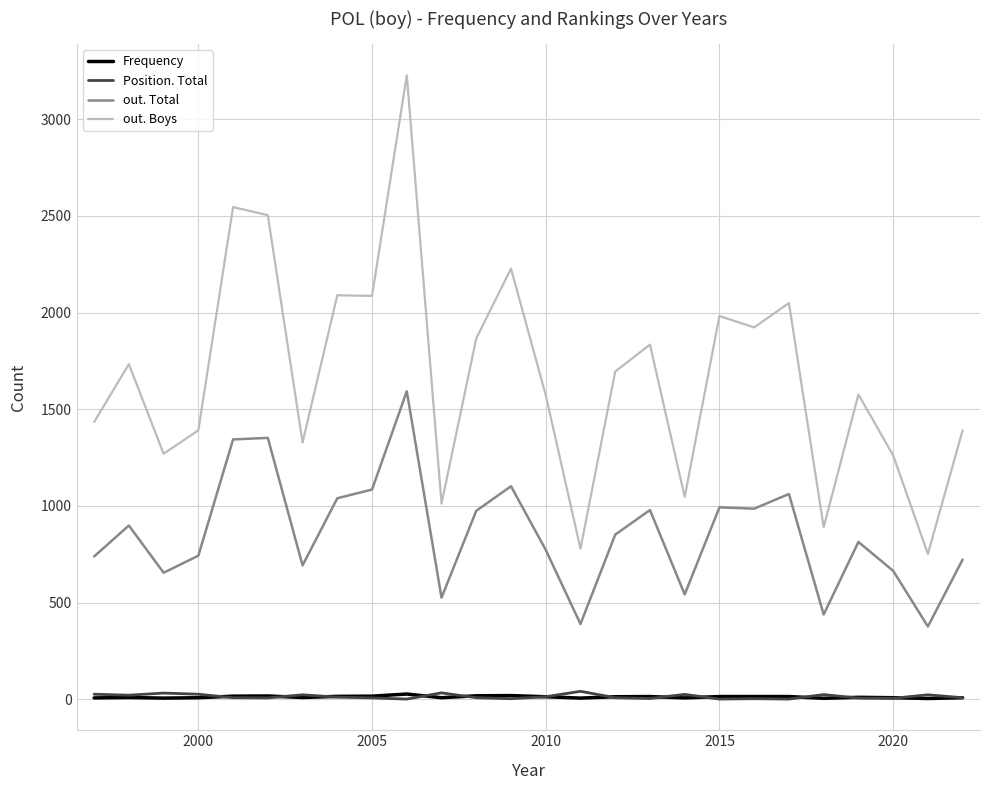

True or false: out. Boys and out. Total cross at least once.

False